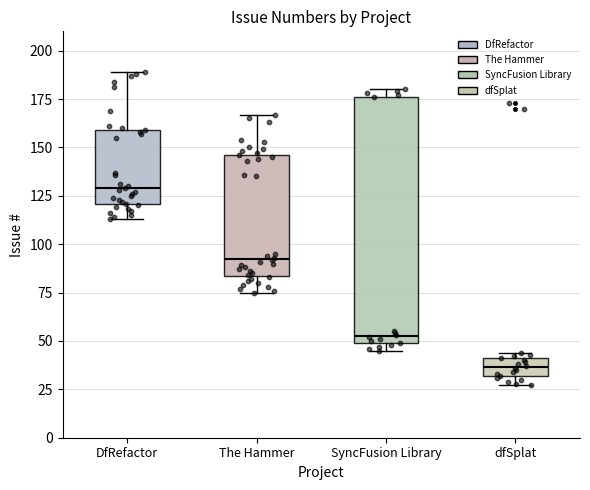

Where is the upper edge of the box for SyncFusion Library on the y-axis? The values are not printed on the chart, so give them approximately, as read against the axis.

175